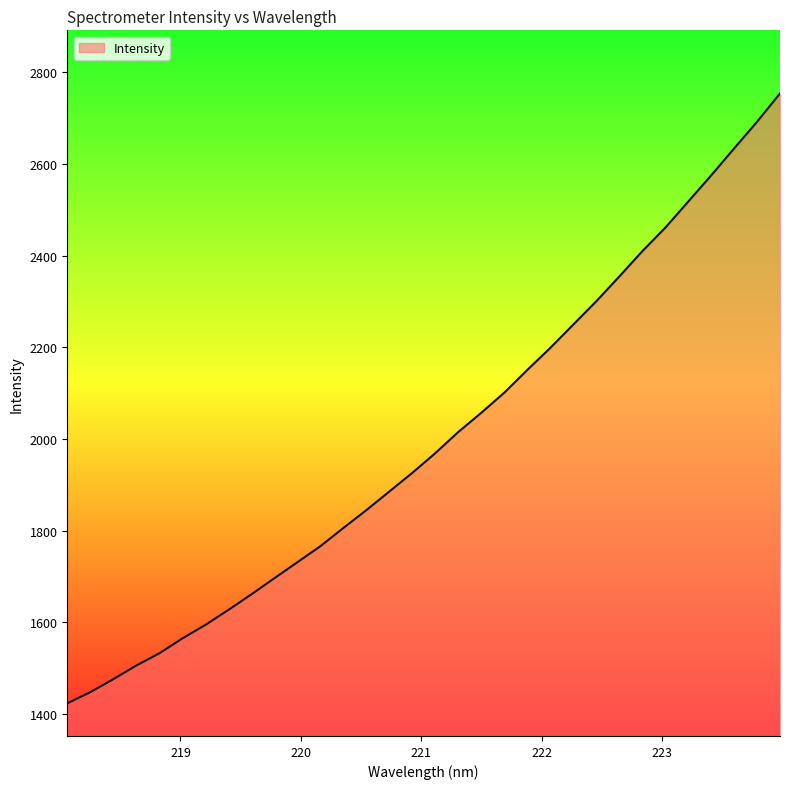

Reading left to right, what are all the values shown in this chart?

1423.3	1447.7	1476.0	1505.8	1532.4	1564.8	1594.4	1627.0	1661.1	1696.2	1731.1	1766.1	1805.8	1844.7	1885.5	1926.1	1969.1	2015.3	2057.1	2100.9	2150.6	2198.6	2249.4	2300.1	2354.1	2409.1	2460.4	2517.3	2574.6	2633.4	2691.7	2753.4